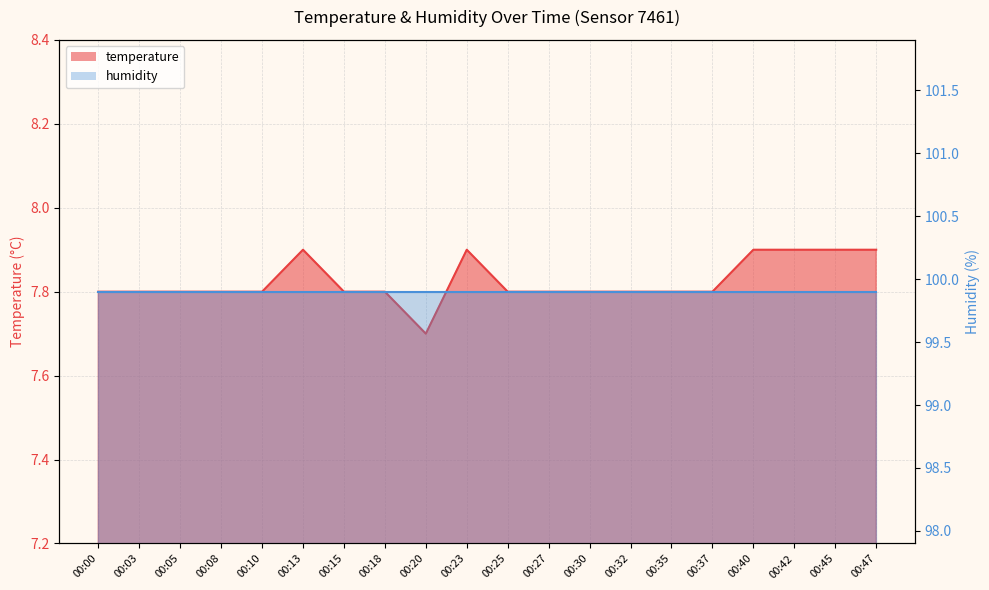

List the labels in order of value, largest first.

00:13, 00:23, 00:40, 00:42, 00:45, 00:47, 00:00, 00:03, 00:05, 00:08, 00:10, 00:15, 00:18, 00:25, 00:27, 00:30, 00:32, 00:35, 00:37, 00:20